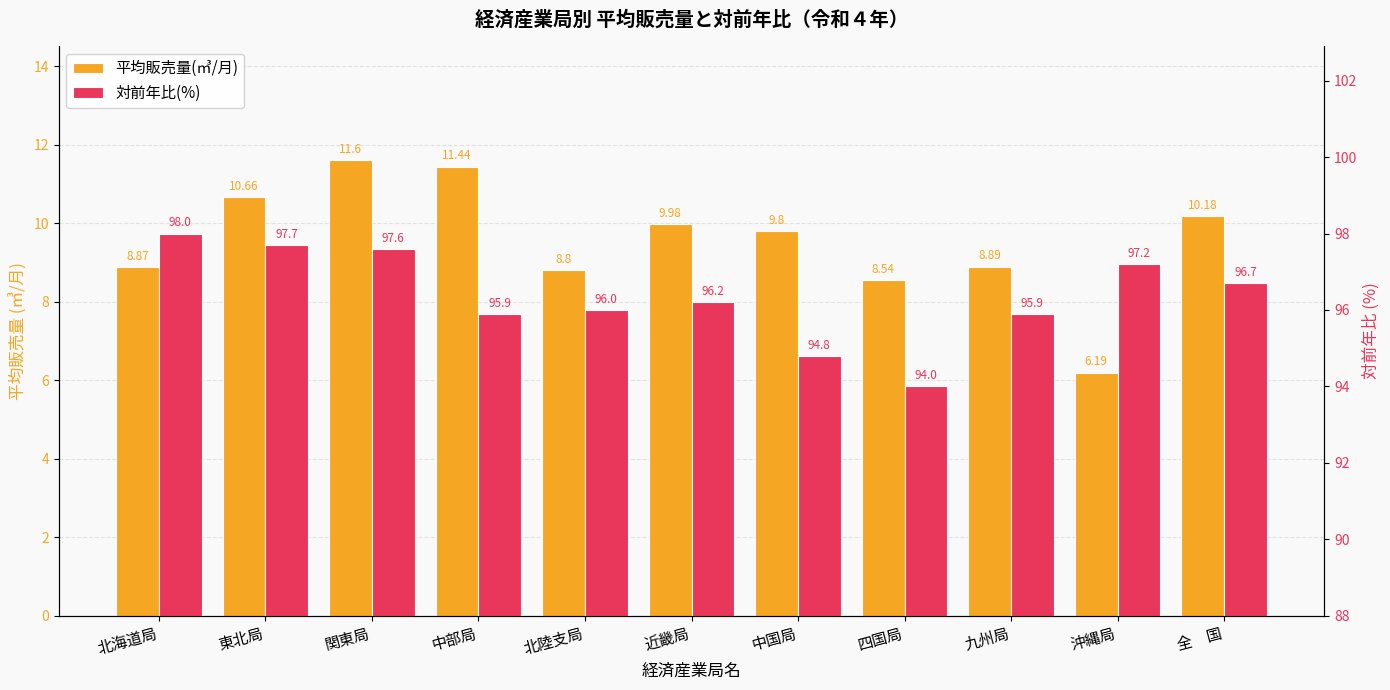

What is the smallest value displayed?

6.2